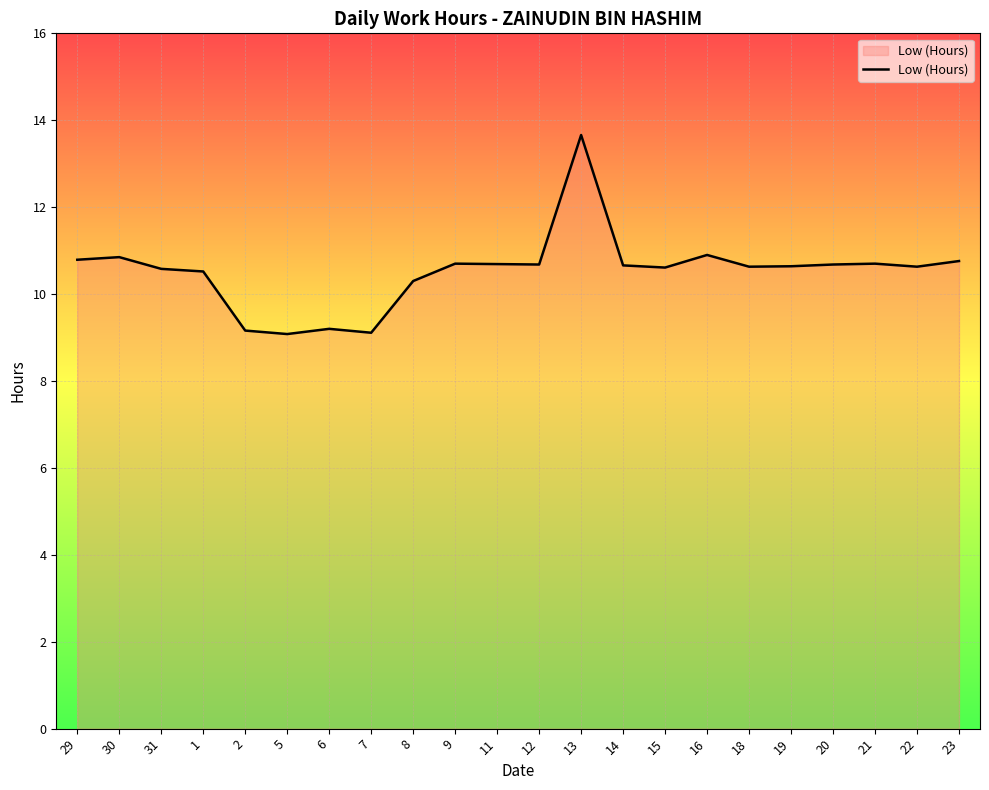

At which label does the data first exceed 10?

29